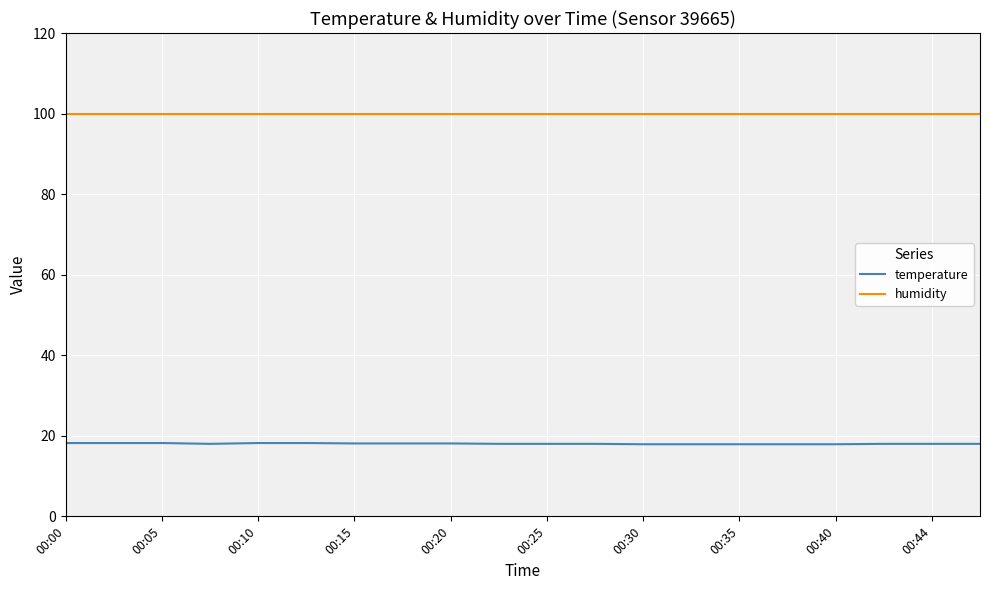

What are all the series names shown in the legend?

temperature, humidity